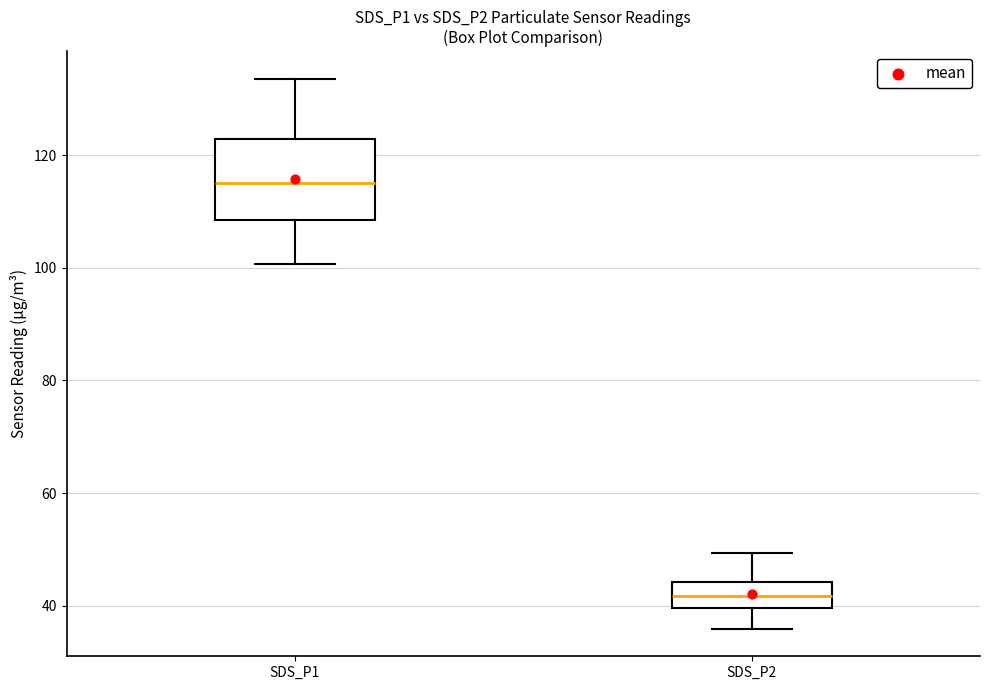

Which box has the lowest median line?

SDS_P2